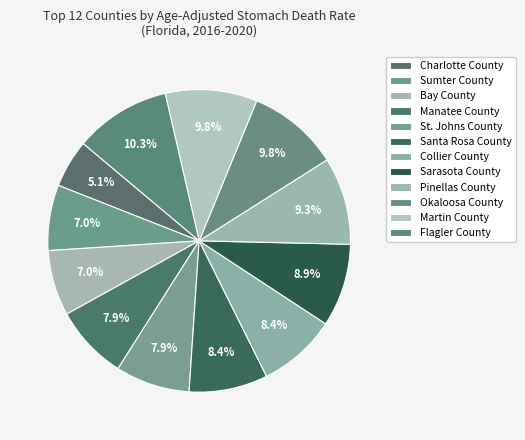

To the nearest percent, what portion does Bay County represent?

7%